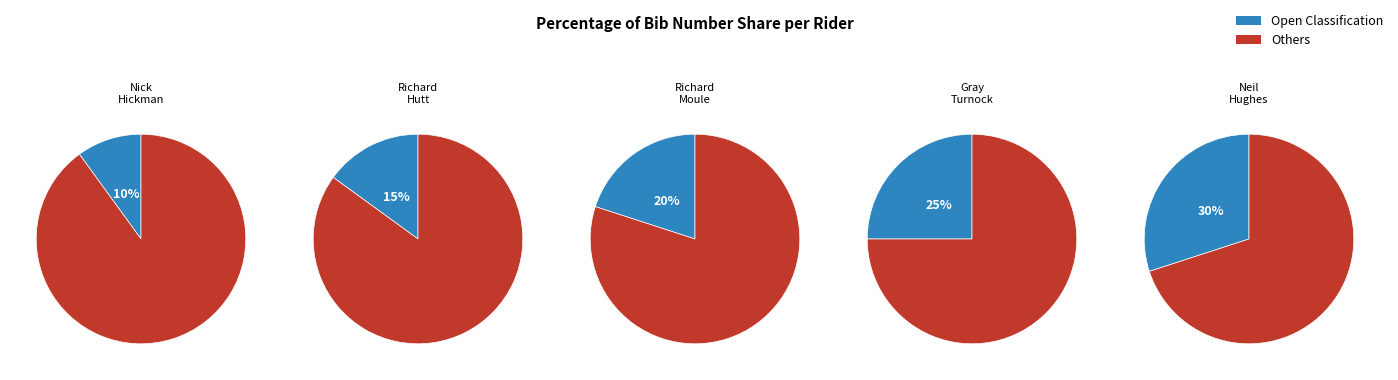

To the nearest percent, what percentage of the pie is Richard Hutt?

15%